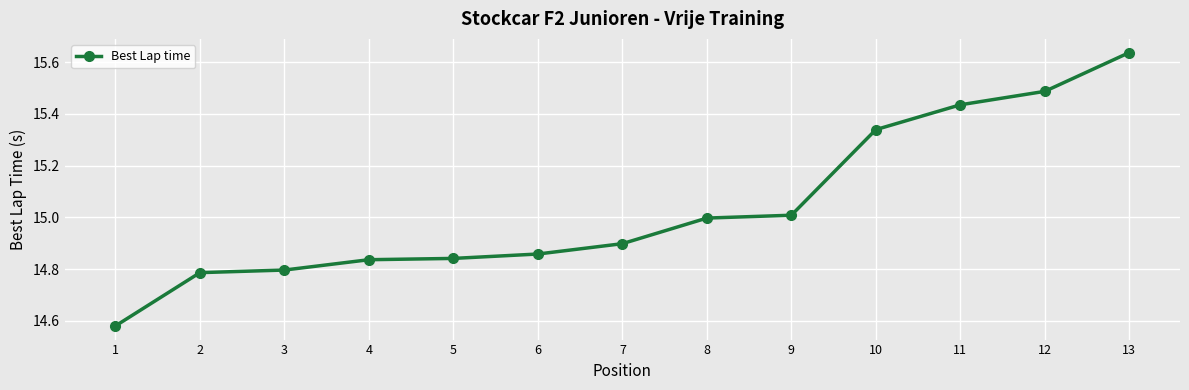

At which category does the chart reach its peak across all series?

13